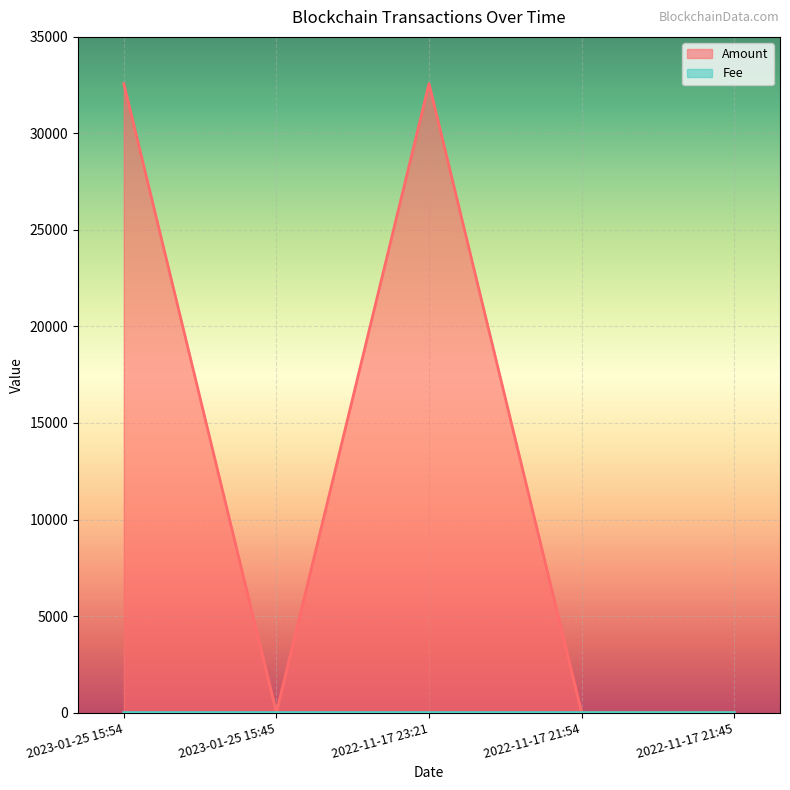

What is the label of the 2nd point from the right?

2022-11-17 21:54